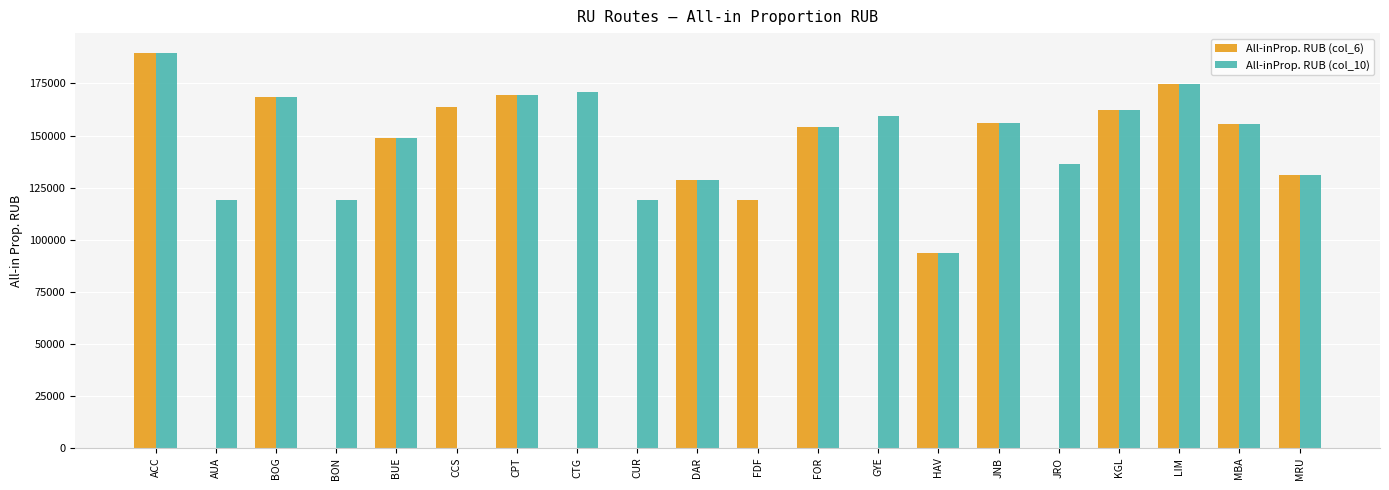

At which label does All-inProp. RUB (col_6) reach its peak?

ACC